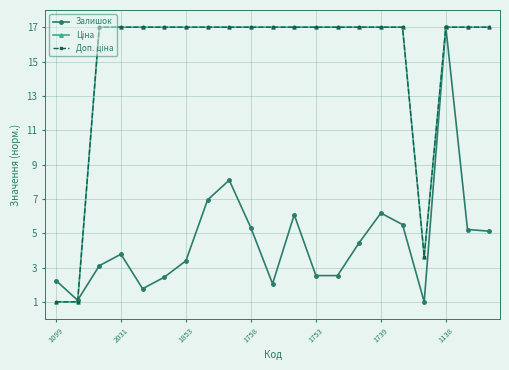

True or false: Залишок has more than 0 points higher than both neighbors.

True